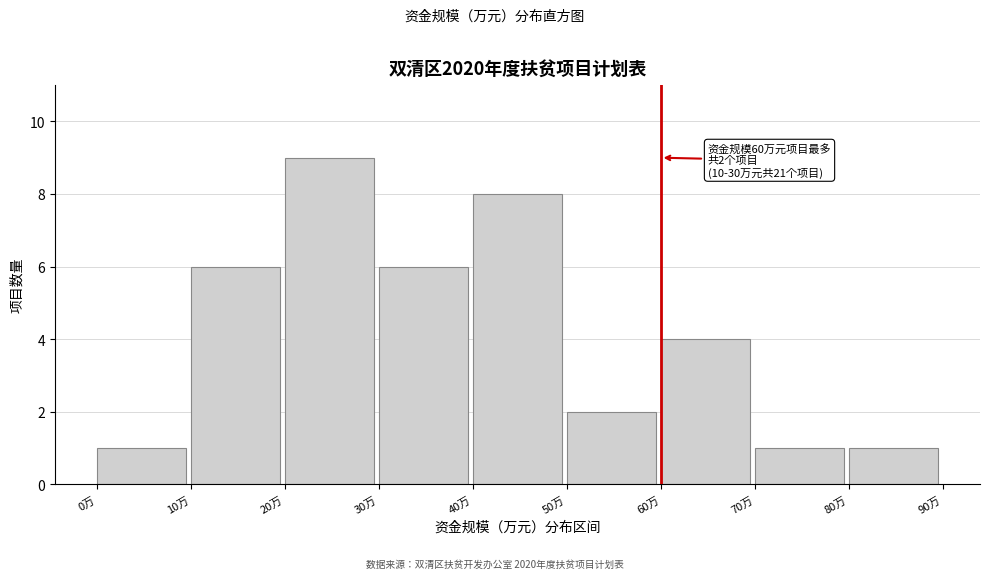

Which range on the x-axis has the tallest bar?

20 to 30